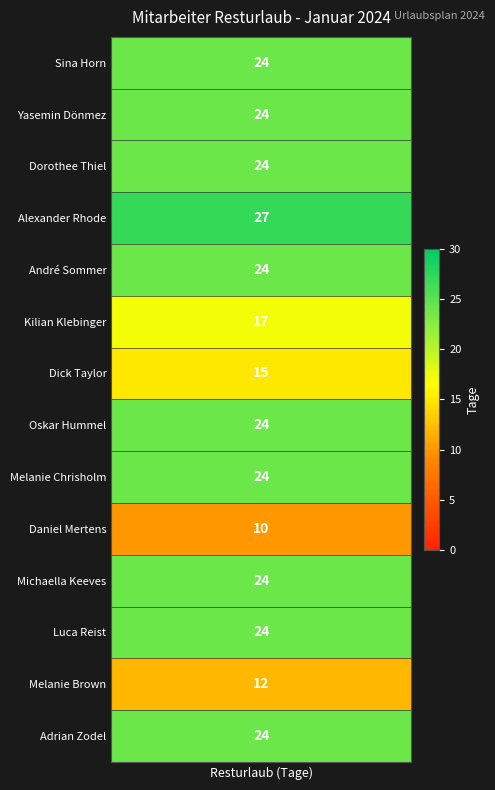

The value at 4 is 24. True or false?

True